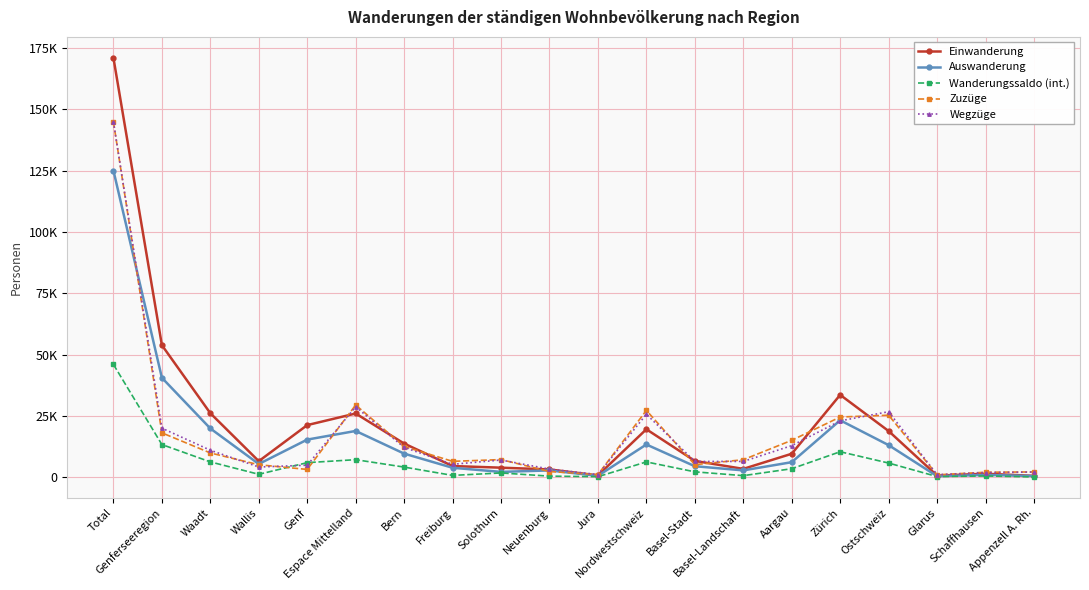

At Genferseeregion, list the series in order from smallest to largest.

Wanderungssaldo (int.), Zuzüge, Wegzüge, Auswanderung, Einwanderung